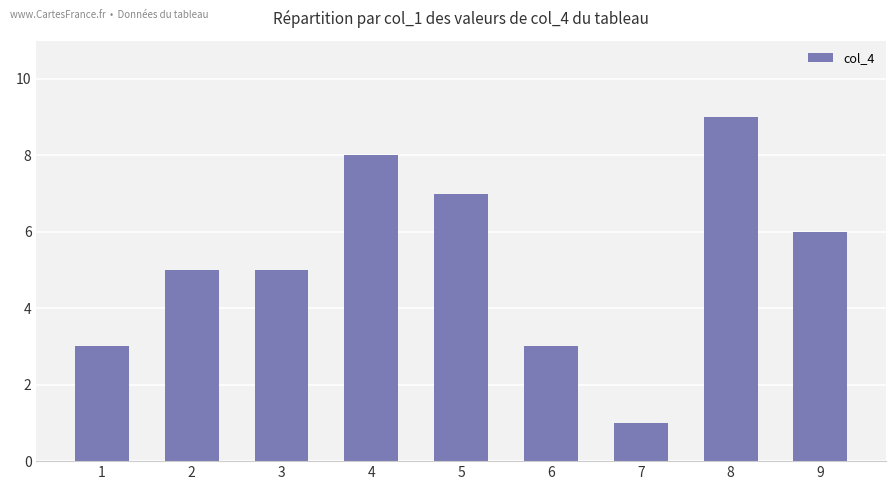

Is it true that the value at 1 is 3?

True